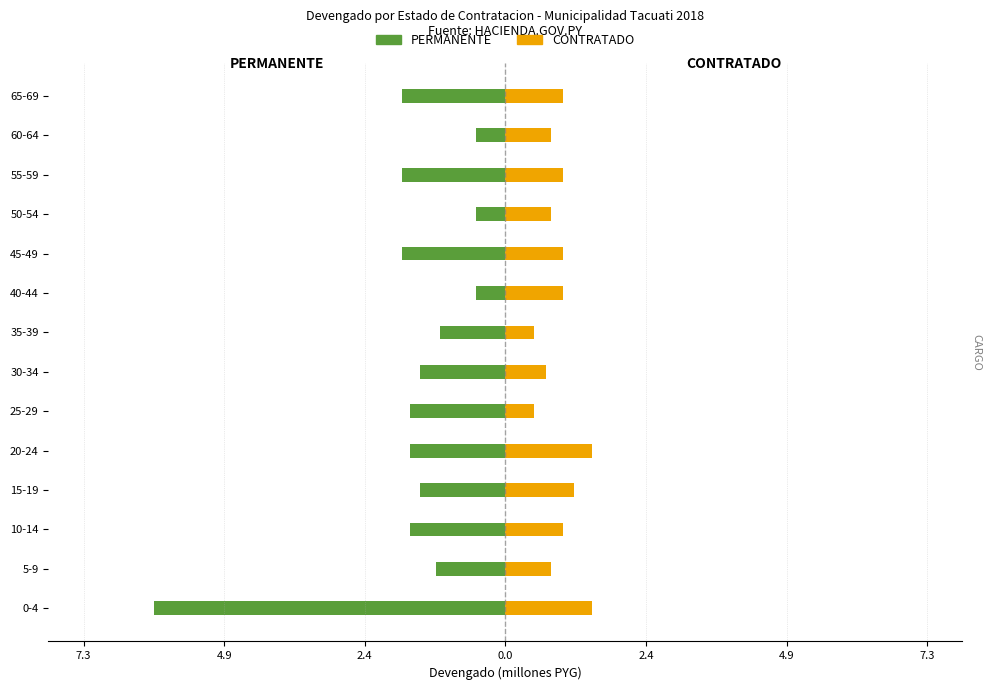

What is the value of the PERMANENTE bar at the 4th from the left?

-1.5